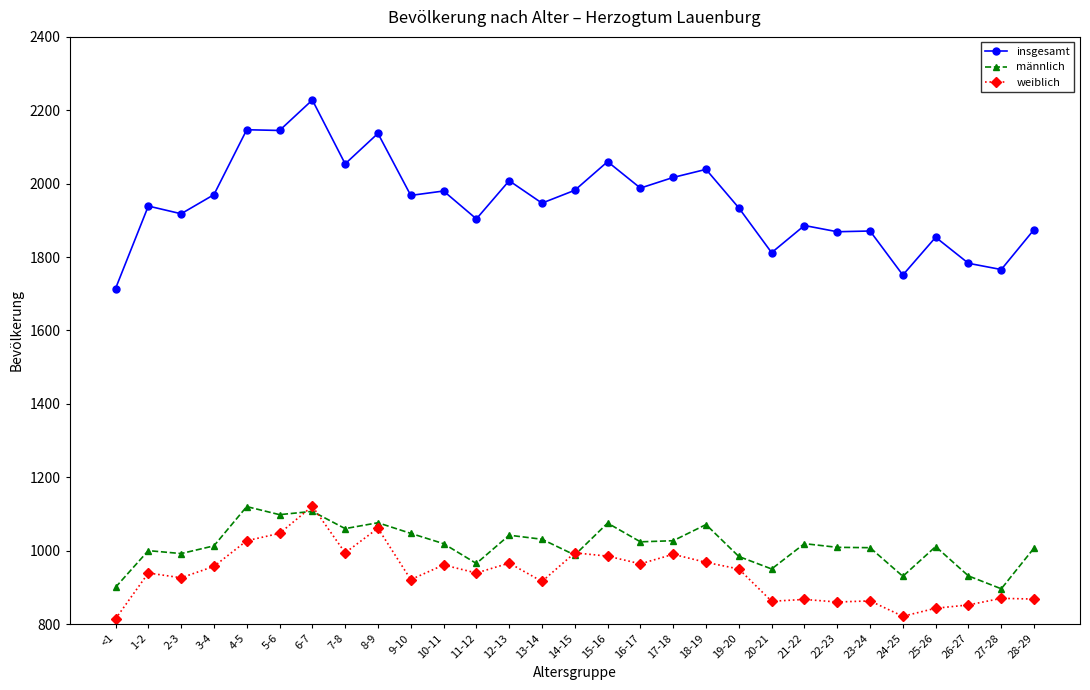

True or false: insgesamt has a value of 492 at 14-15.

False